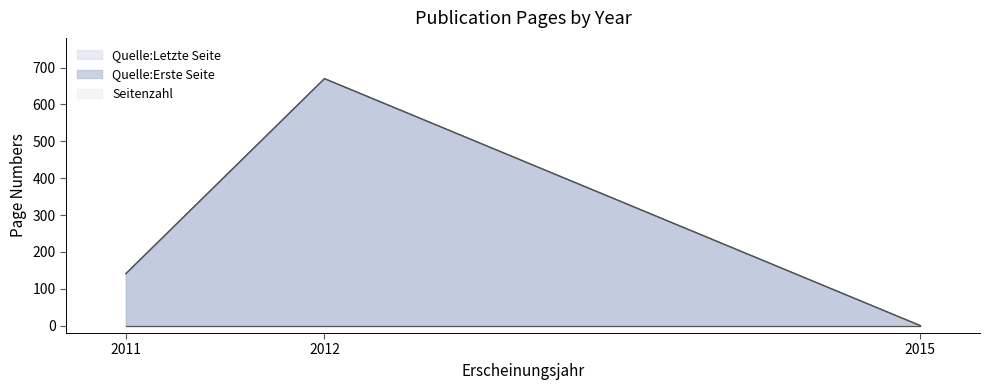

At which label does Quelle:Erste Seite first exceed 141?

2012